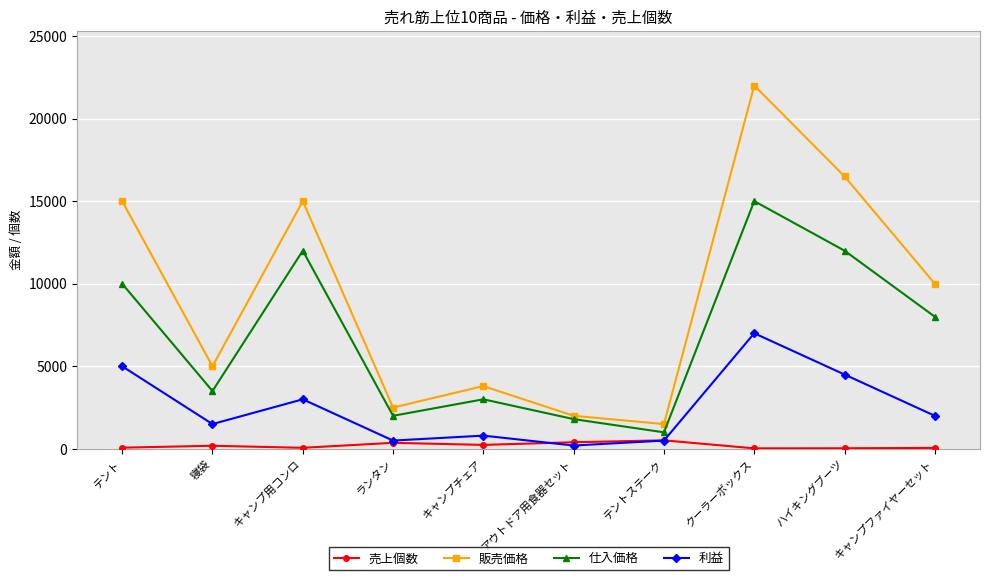

Rank the series by their maximum value, from lowest to highest.

売上個数, 利益, 仕入価格, 販売価格